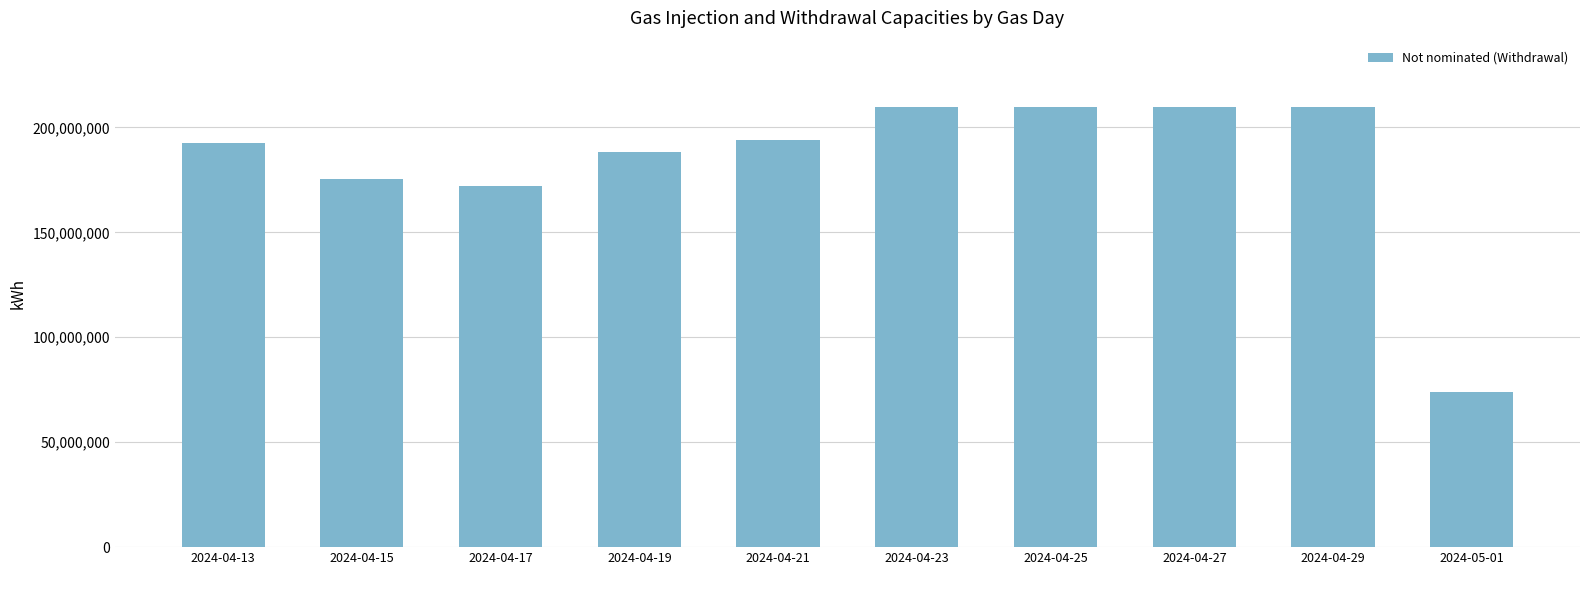

At which label is the value closest to 141925000?

2024-04-17
